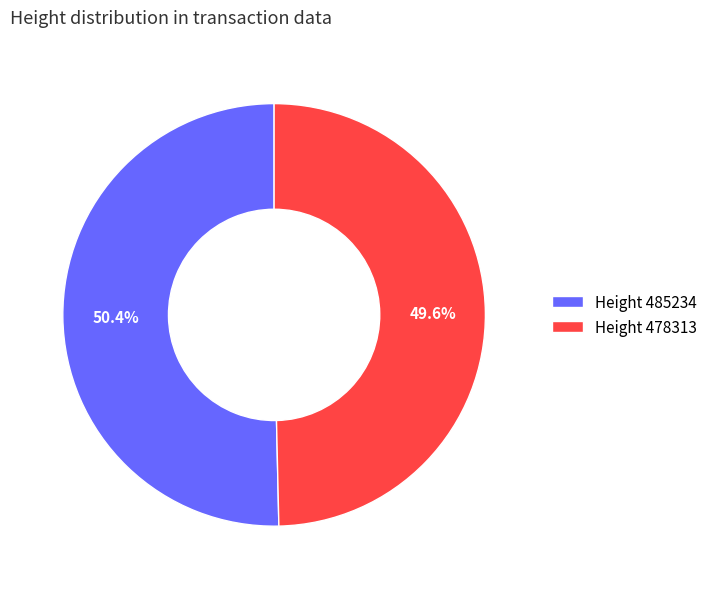

Which slice is the largest?

Height 485234